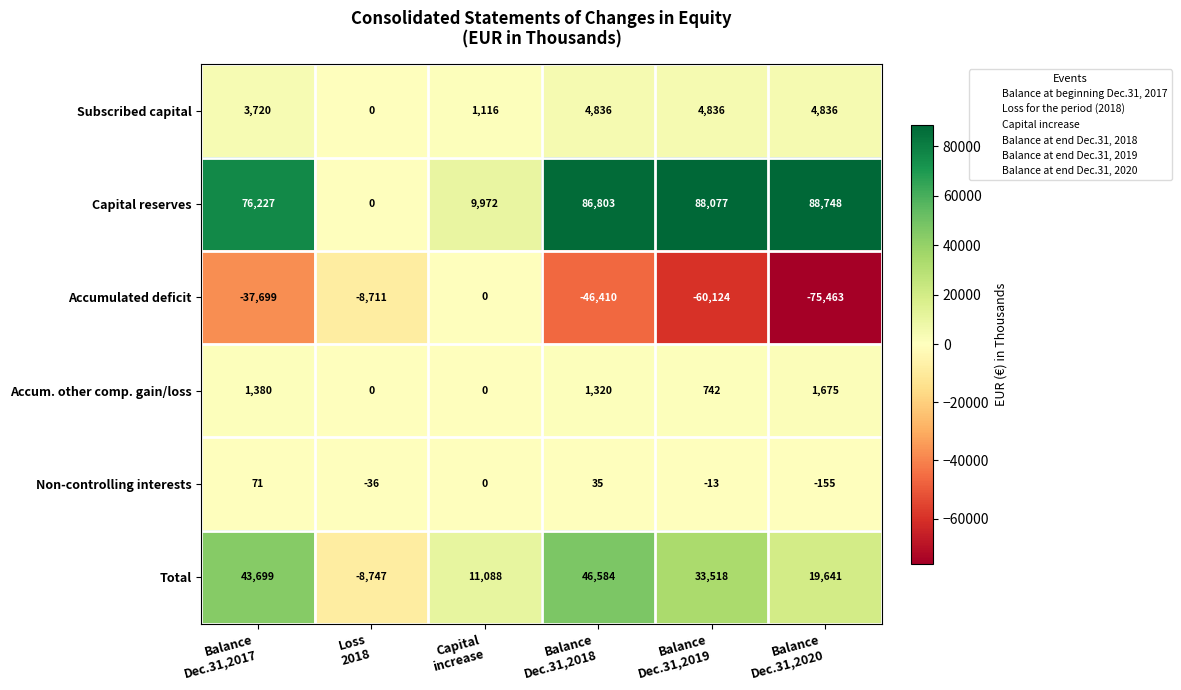

Which series has the largest total across all categories?

Capital reserves